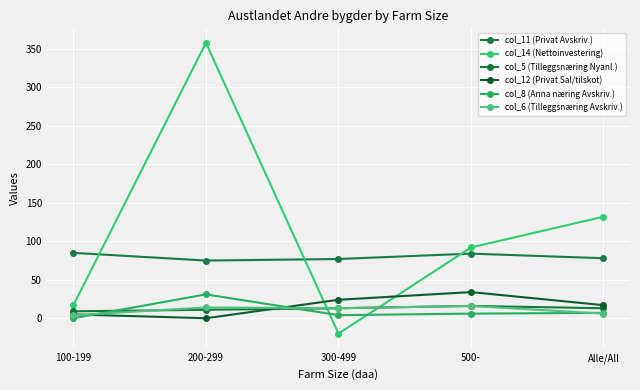

At which category does col_12 (Privat Sal/tilskot) reach its first local peak?

500-